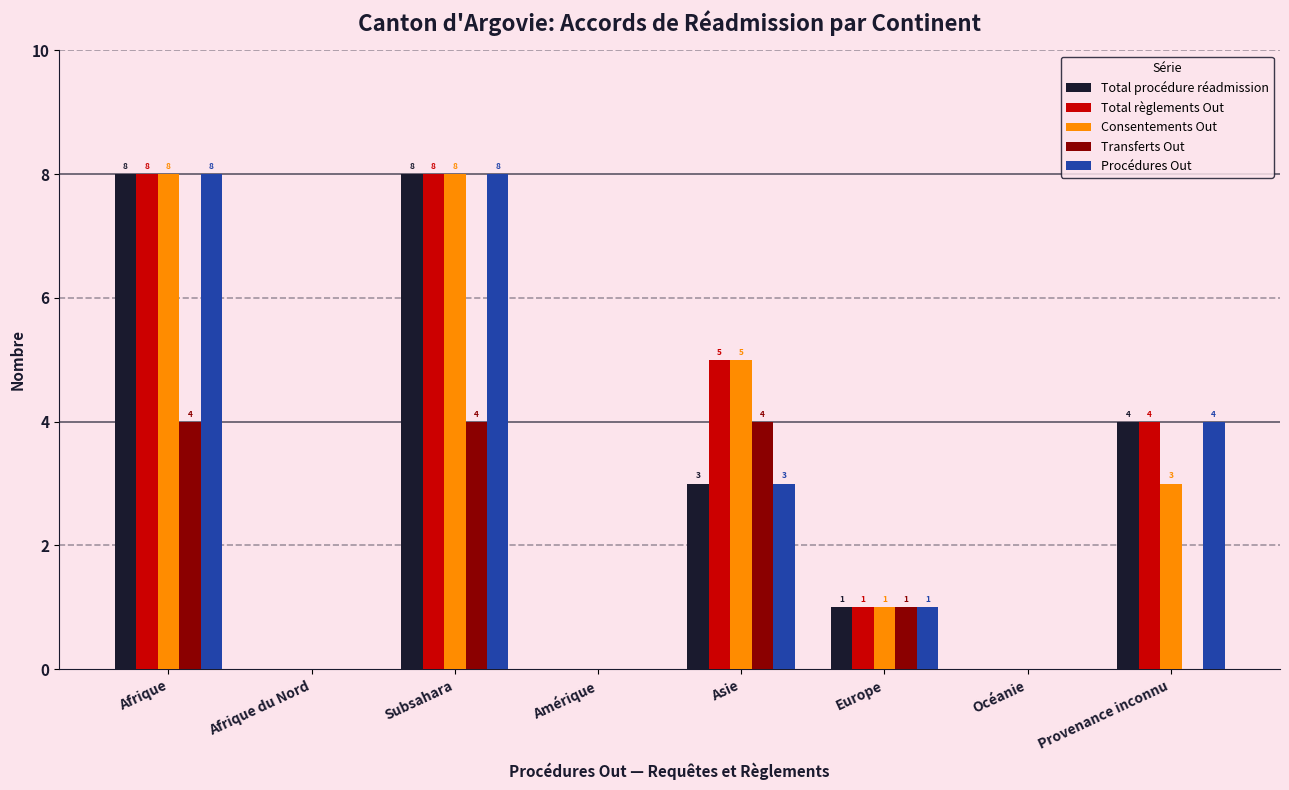

True or false: Consentements Out has a value of -5 at Amérique.

False